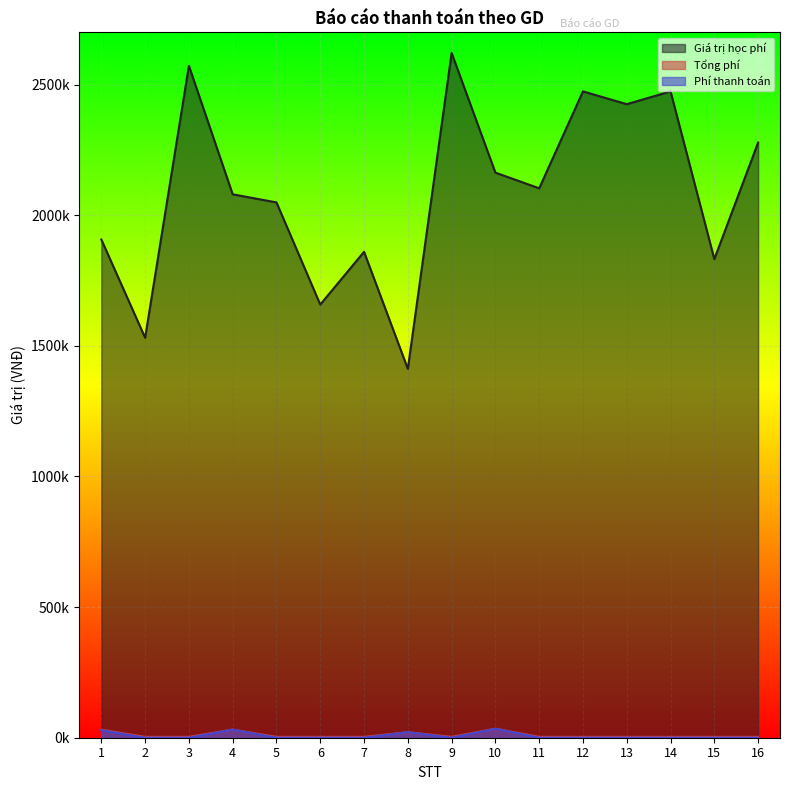

At 6, list the series in order from smallest to largest.

Phí thanh toán, Tổng phí, Giá trị học phí